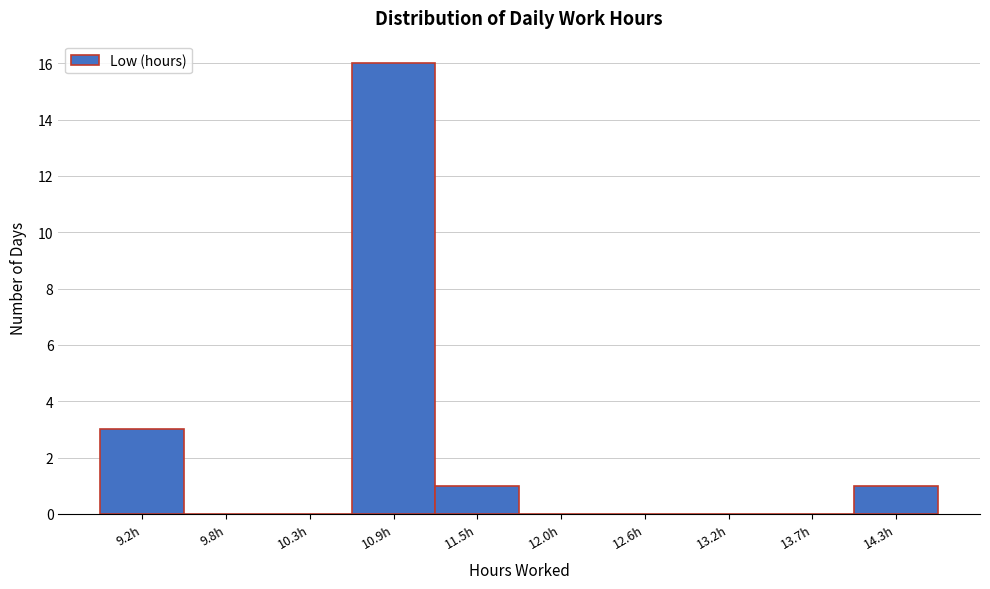

Reading left to right, transcribe all the data shown in this chart.

9.2h=3	9.8h=0	10.3h=0	10.9h=16	11.5h=1	12.0h=0	12.6h=0	13.2h=0	13.7h=0	14.3h=1